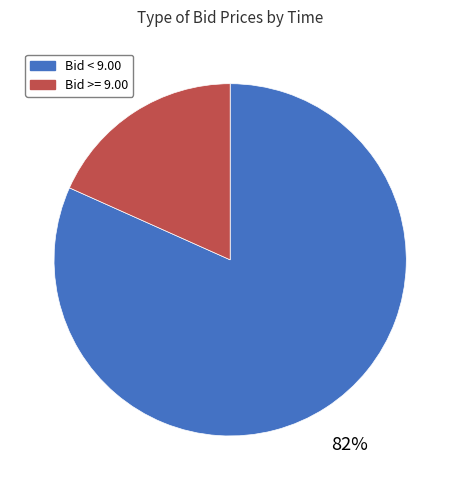

To the nearest percent, what is the average slice percentage?

50%